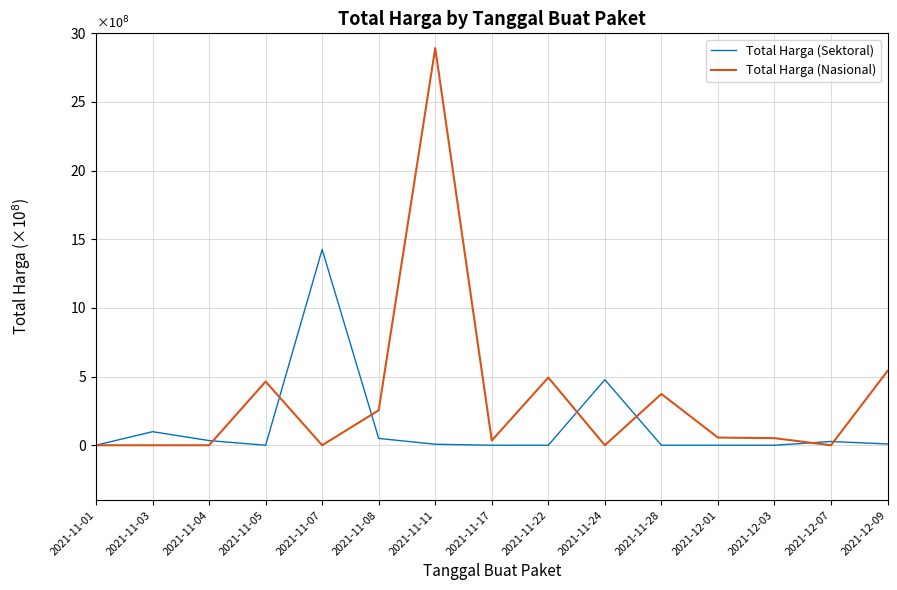

Which series has the largest total across all categories?

Total Harga (Nasional)